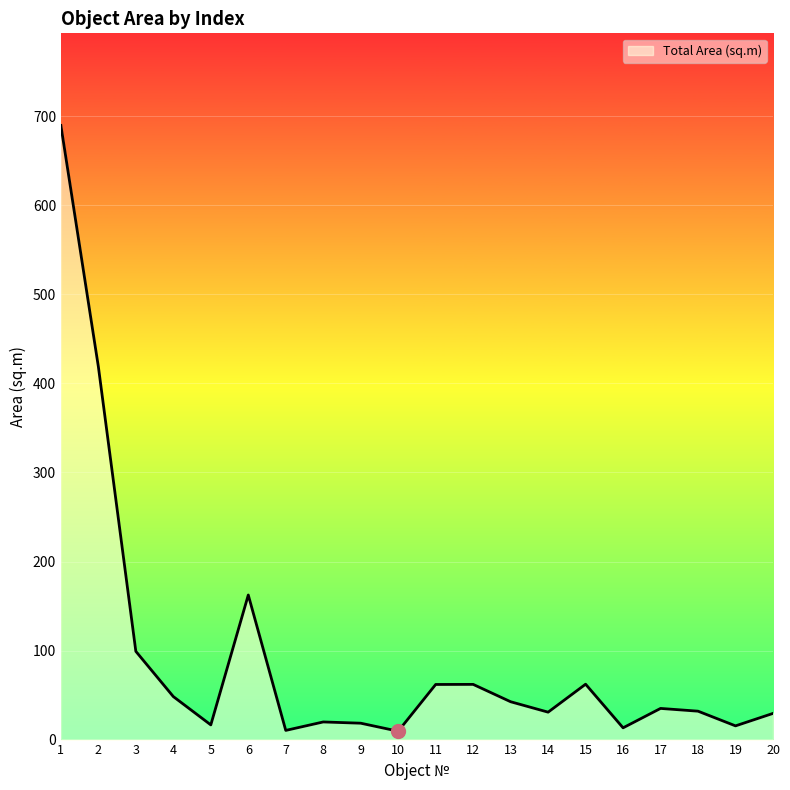

What is the difference between the maximum and second lowest values?

679.5